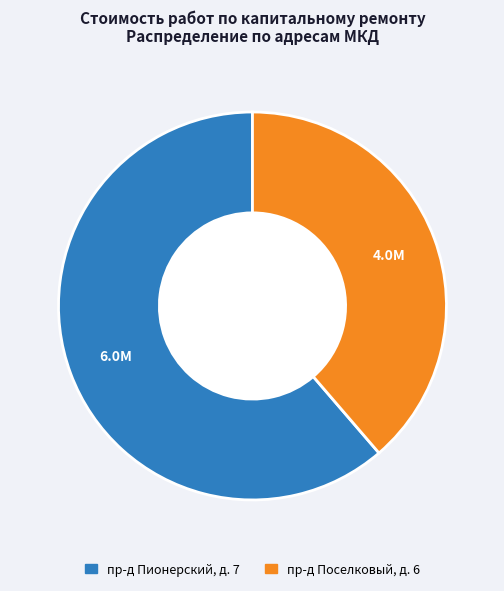

Does any single category account for the majority?

Yes